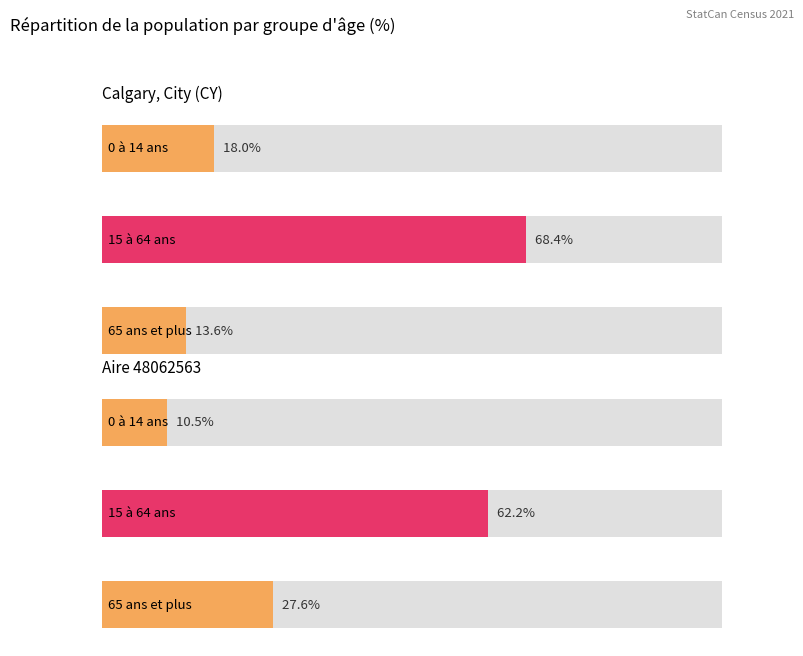

Which category has the highest value across all series?

15 à 64 ans